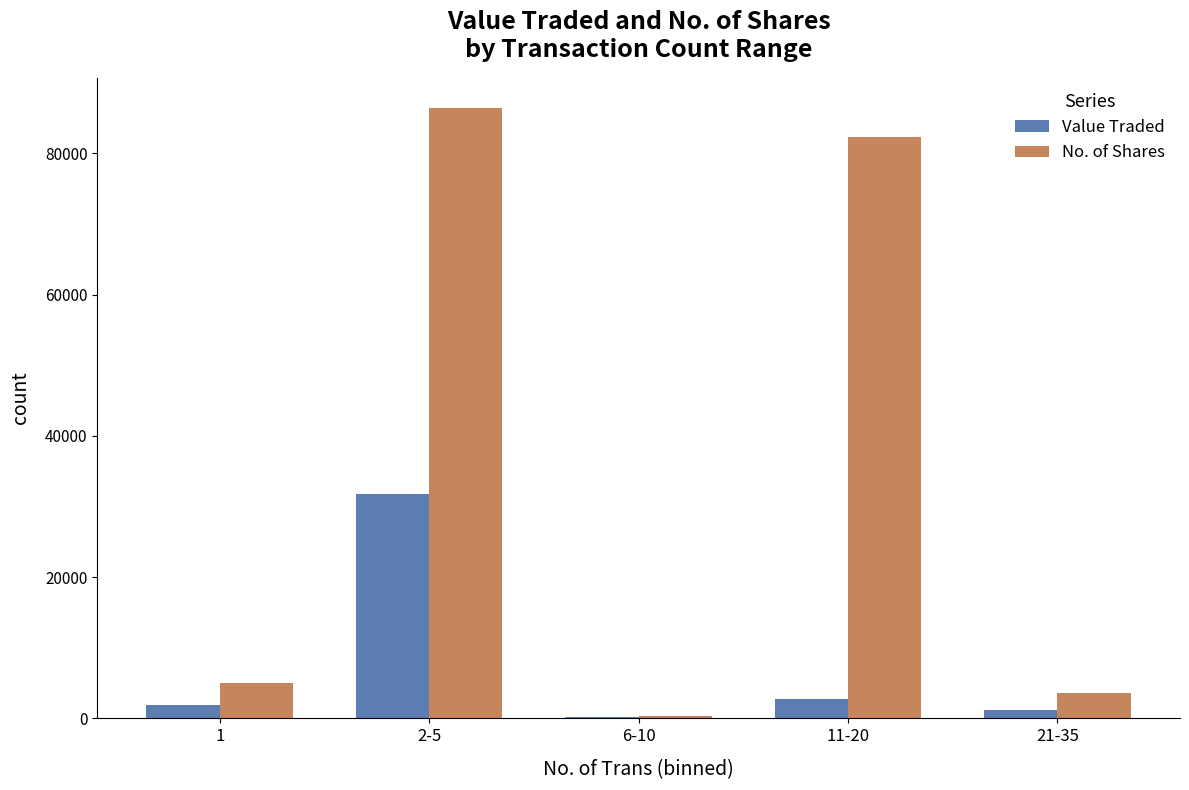

Reading right to left, list all the values displayed in this chart.

Value Traded: 1201	2726	137	31818	1904
No. of Shares: 3643	82241	297	86389	5018